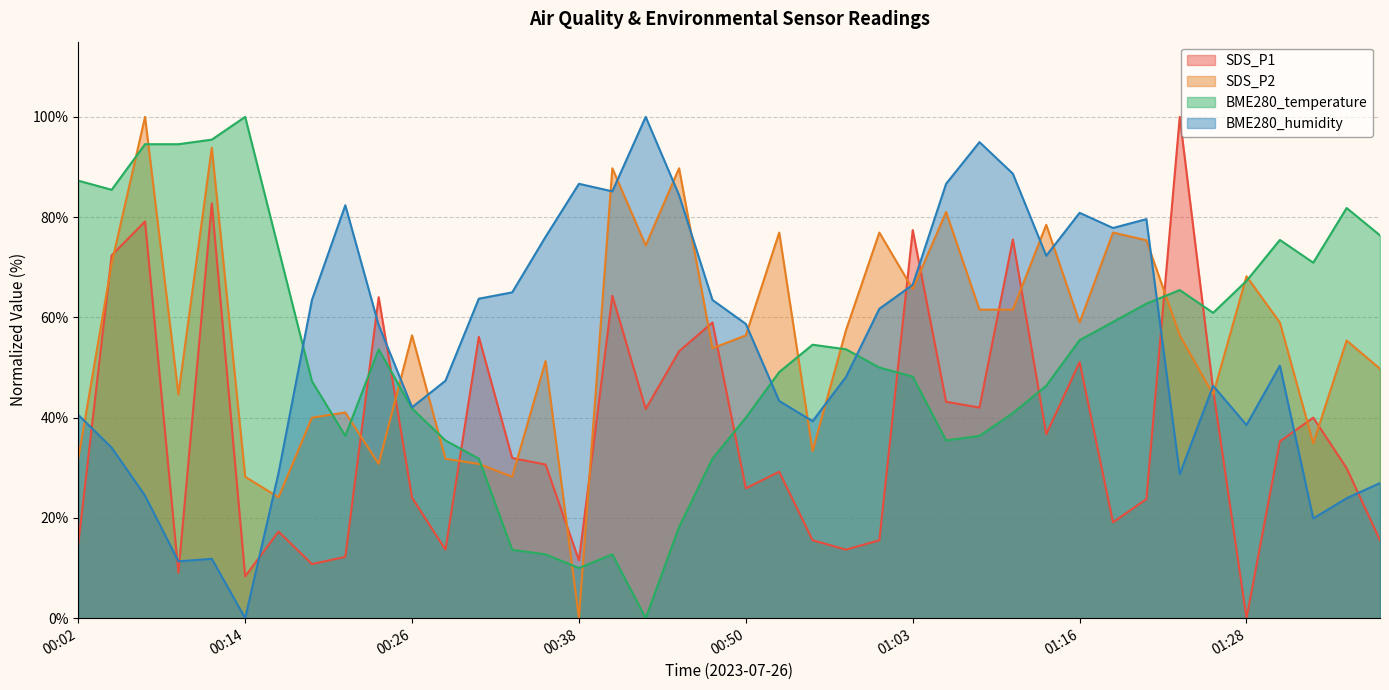

Is the value of BME280_humidity at 01:08 greater than the value of BME280_temperature at 00:16?

Yes